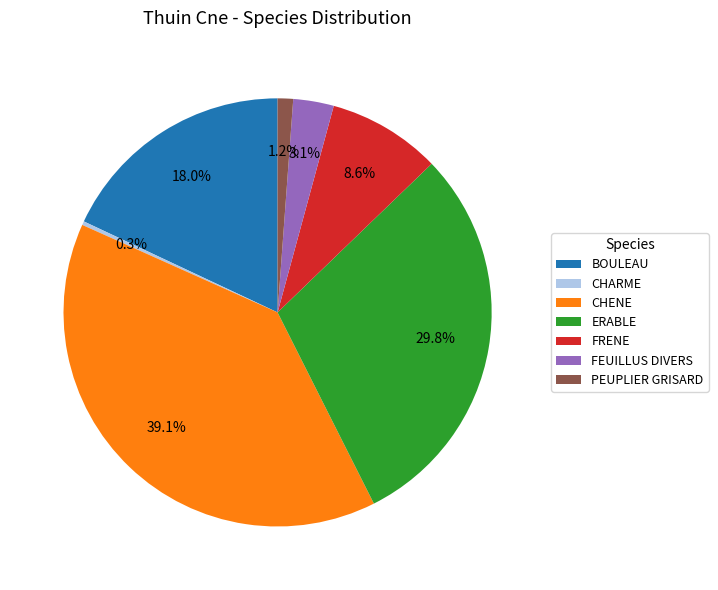

Between BOULEAU and FRENE, which is larger?

BOULEAU